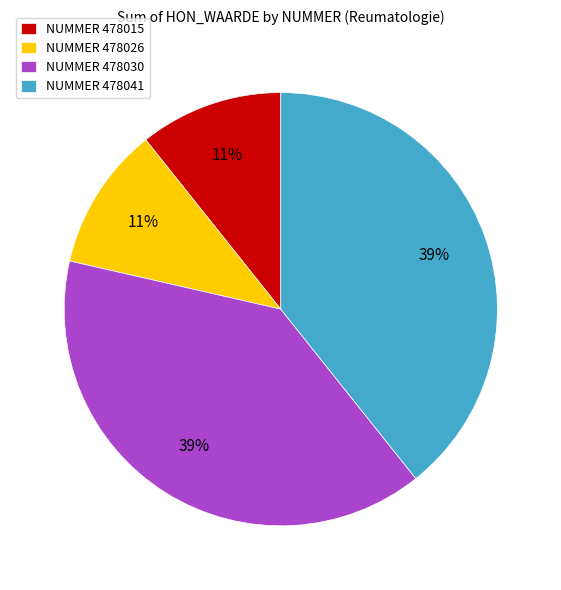

Does any single category account for the majority?

No